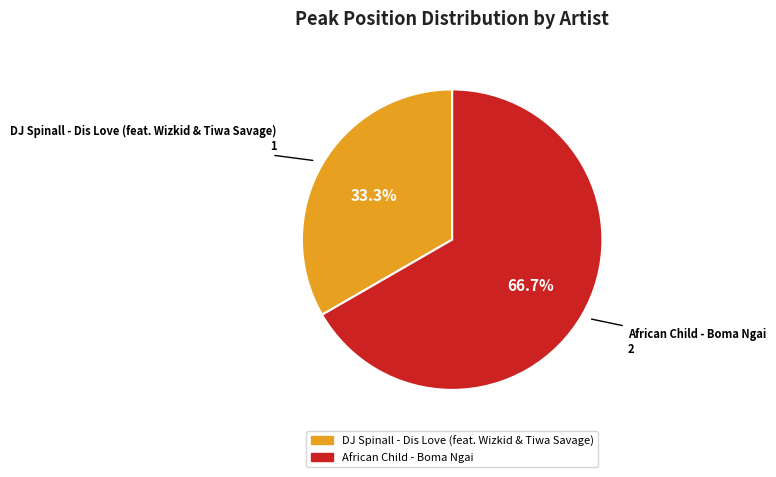

How many segments does this pie chart have?

2